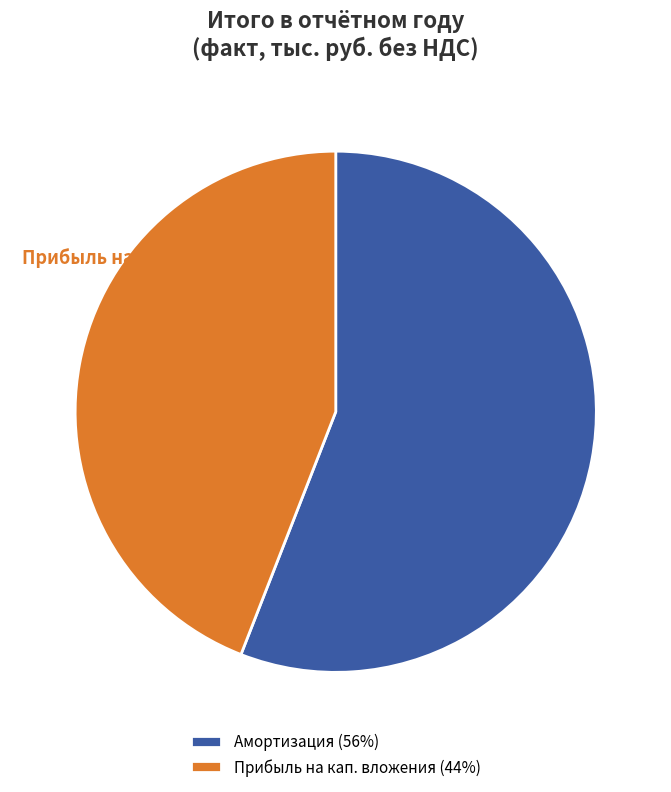

Approximately how many times larger is the value at Прибыль на кап. вложения (44%) compared to Амортизация (56%)?

0.8